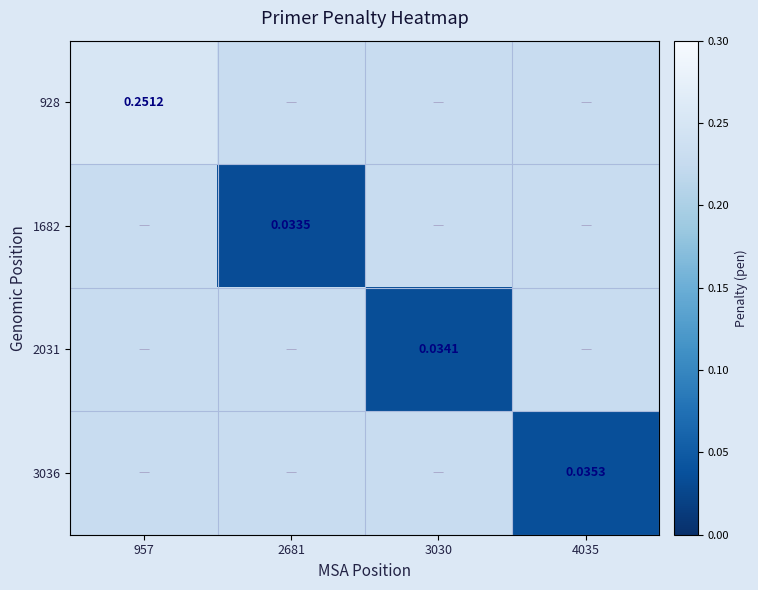

What is the approximate value of 928 at 957?

0.3